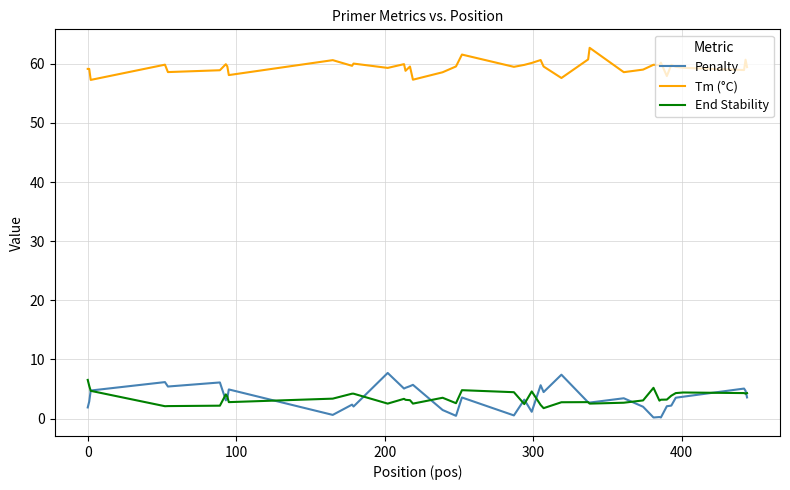

Which series has the largest total across all categories?

Tm (°C)